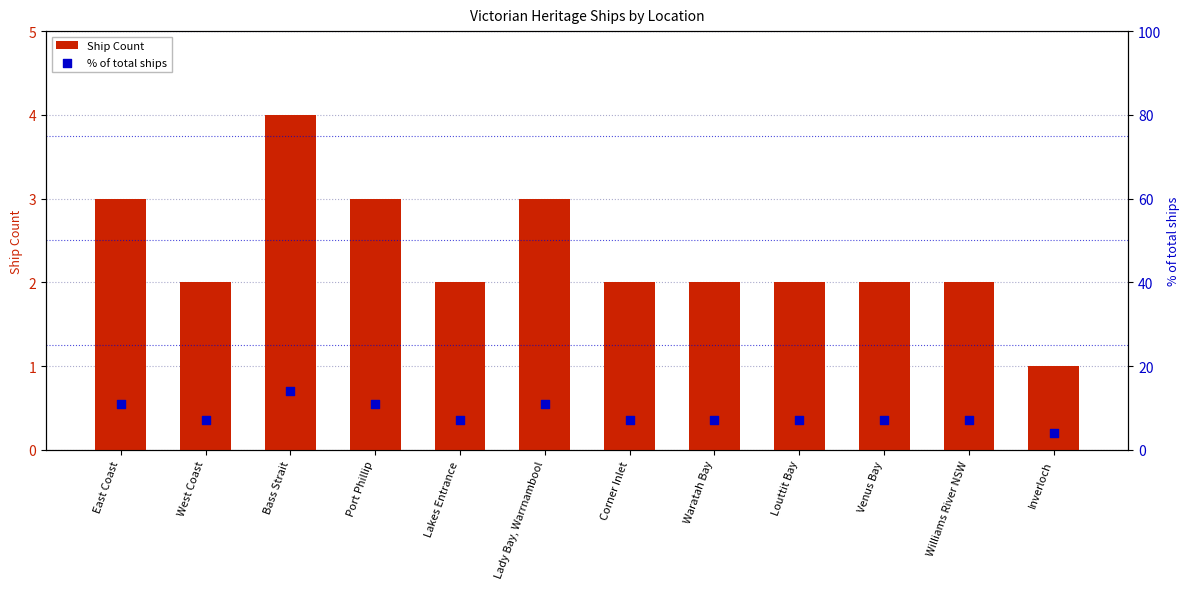

At how many categories does at least one series exceed 10?

4